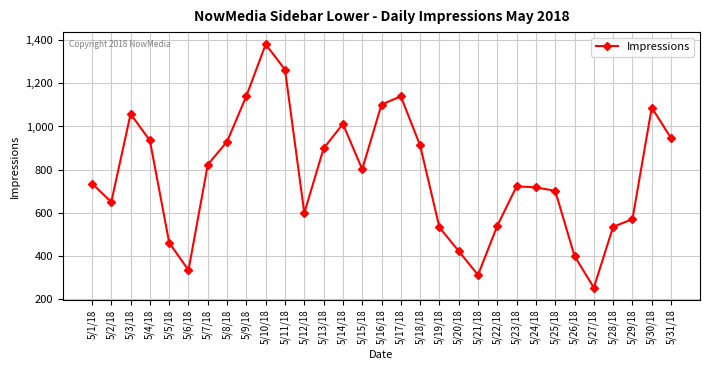

What is the ratio of the value at 5/1/18 to the value at 5/22/18?

1.4